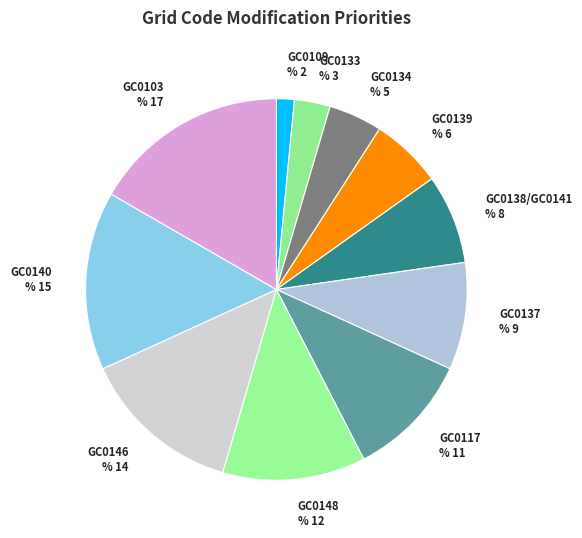

Does GC0133 account for over 50% of the chart?

No